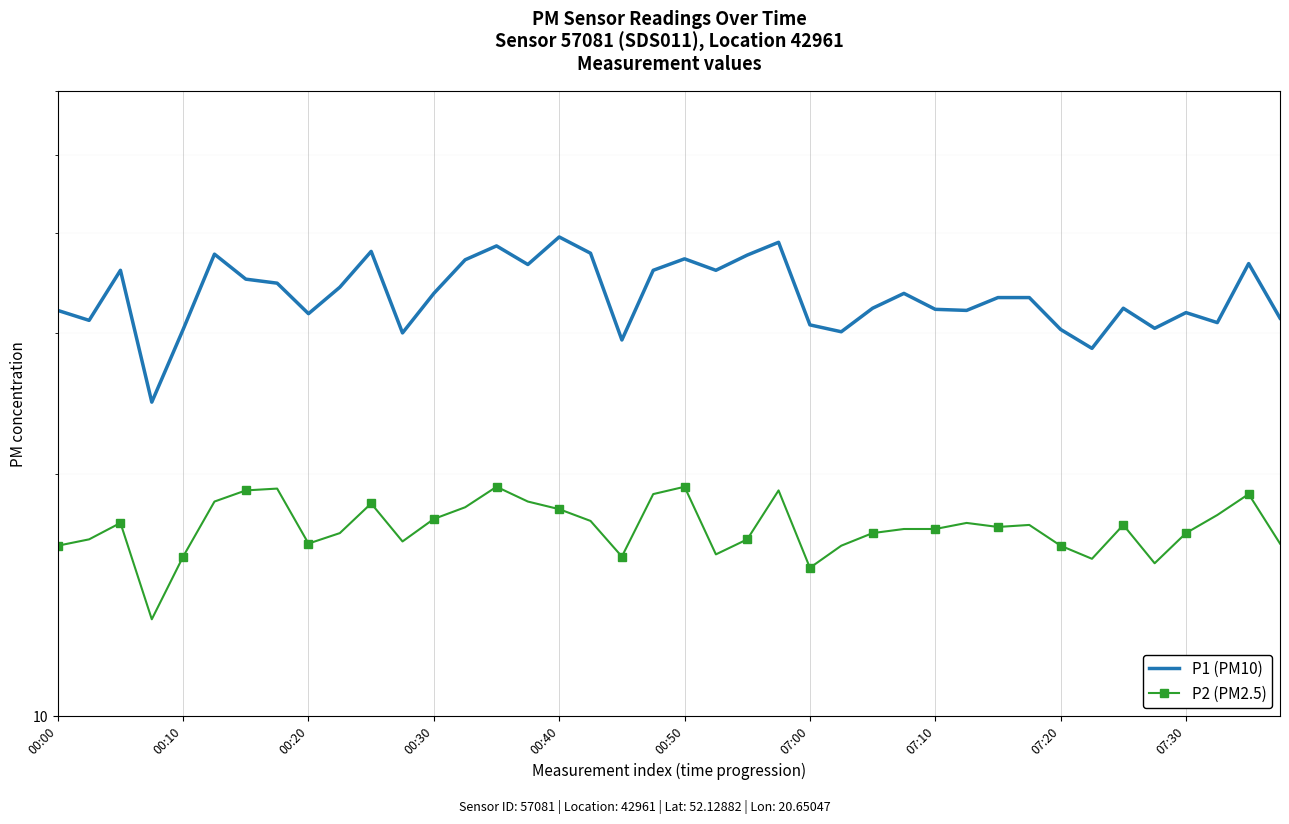

Rank the series by their average value, from highest to lowest.

P1 (PM10), P2 (PM2.5)